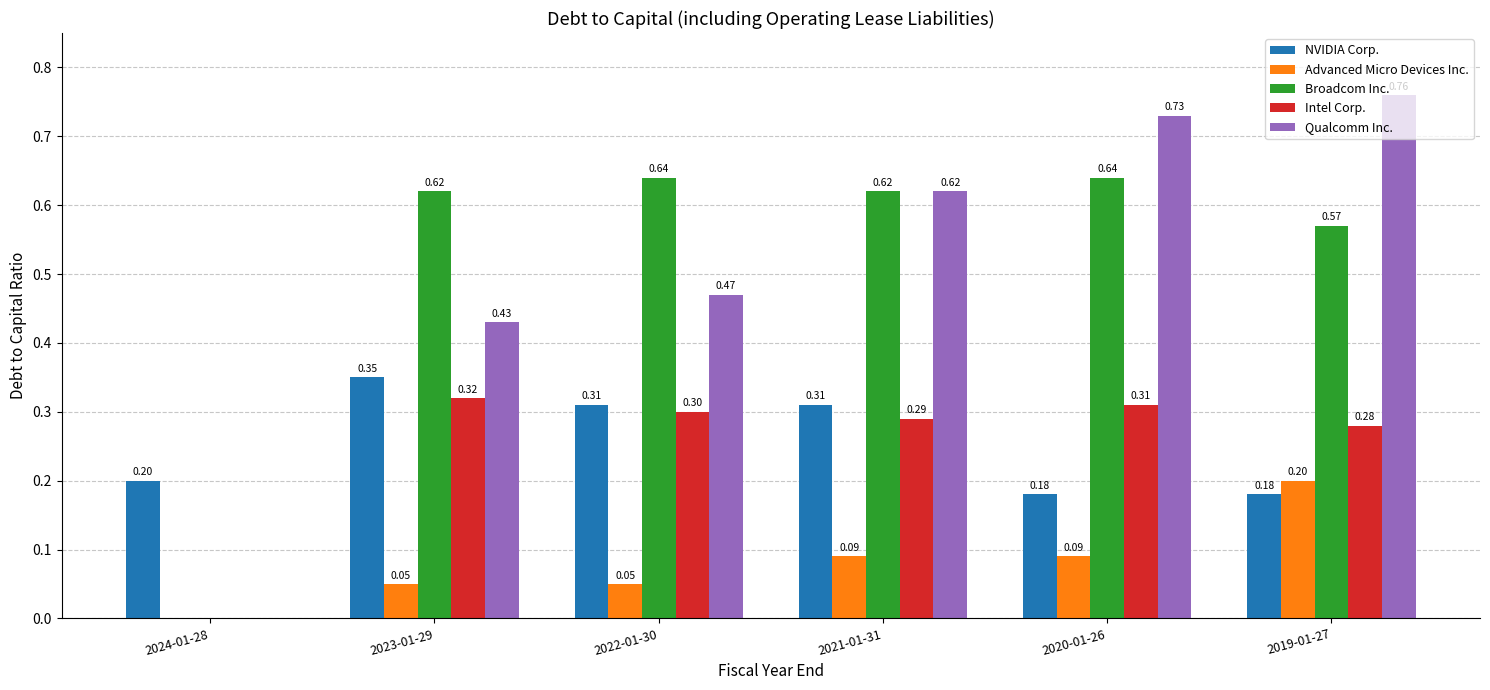

At which category is the sum across all series the highest?

2019-01-27